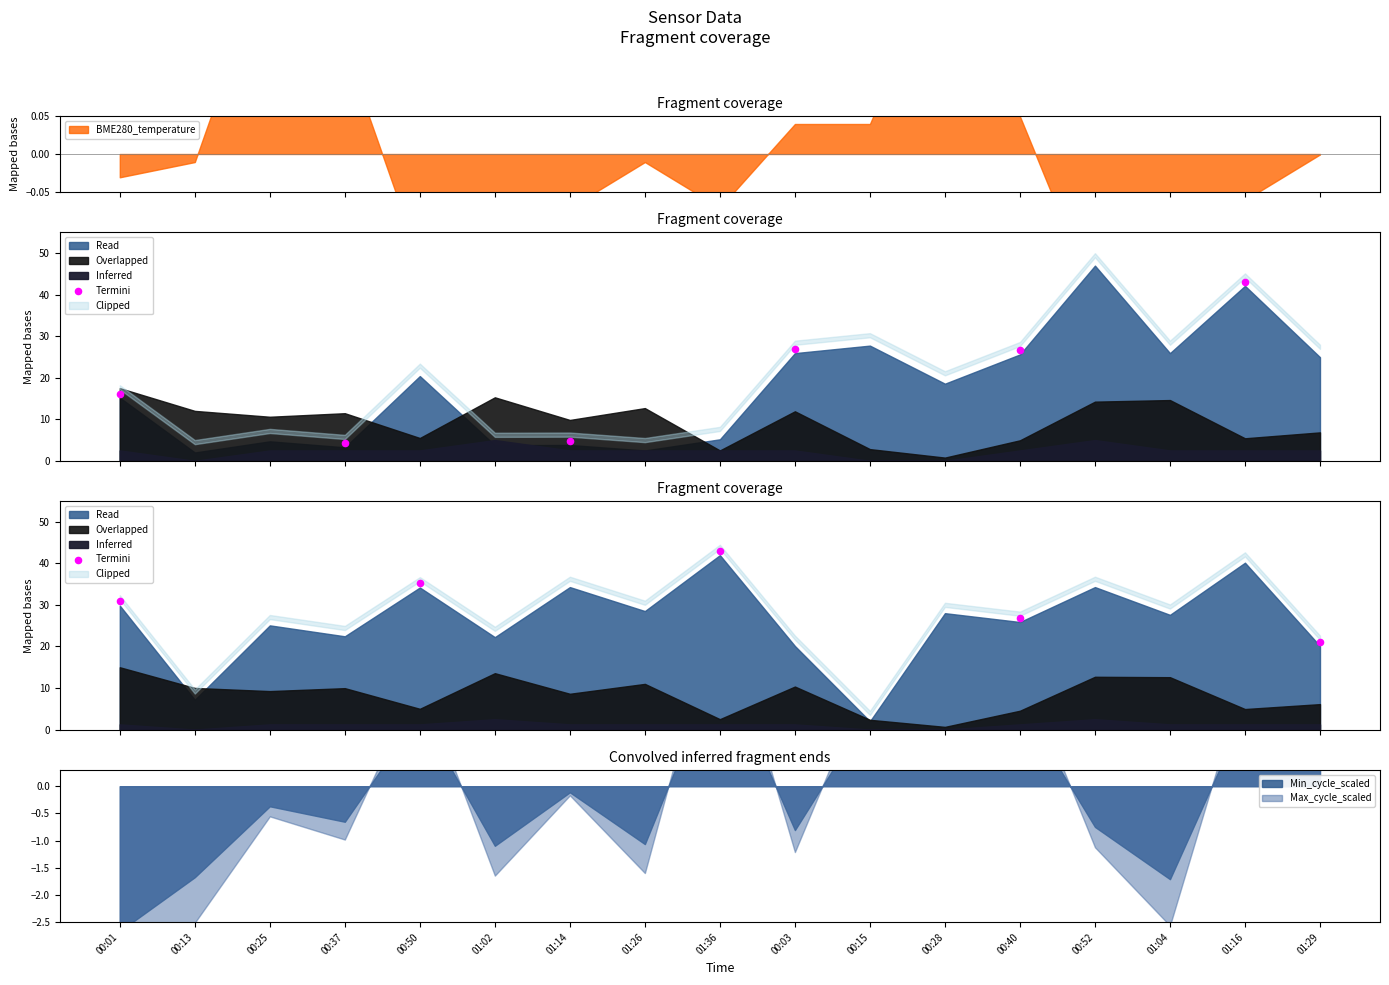

What is the change in value from 01:36 to 01:29?

-21.9